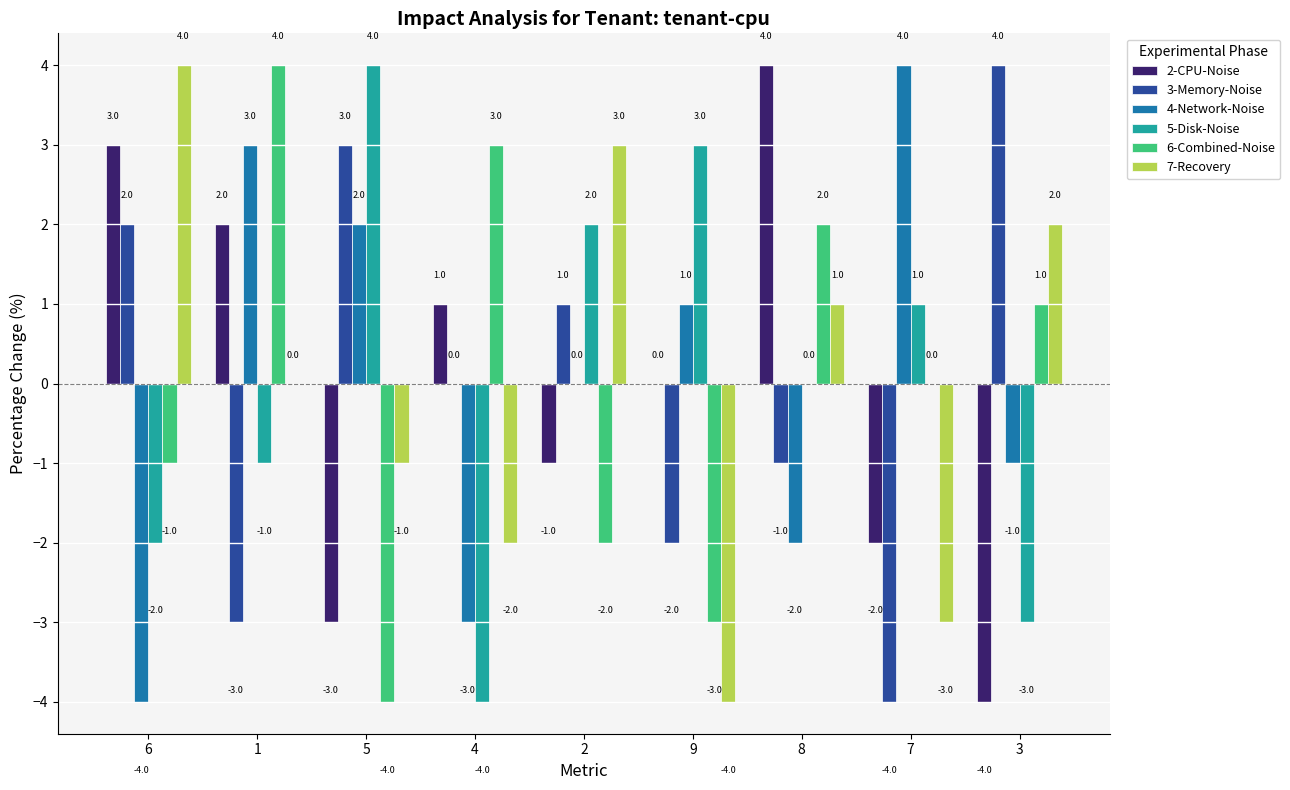

What value does the 2-CPU-Noise series have at 5?

-3